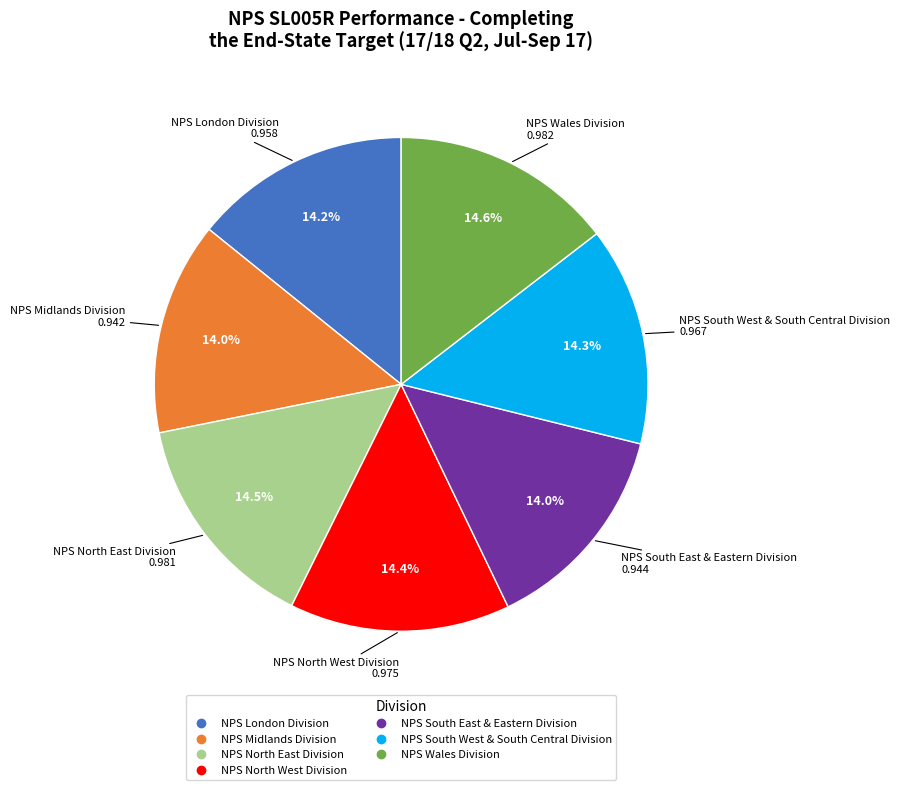

Which has a higher value, NPS Midlands Division or NPS Wales Division?

NPS Wales Division